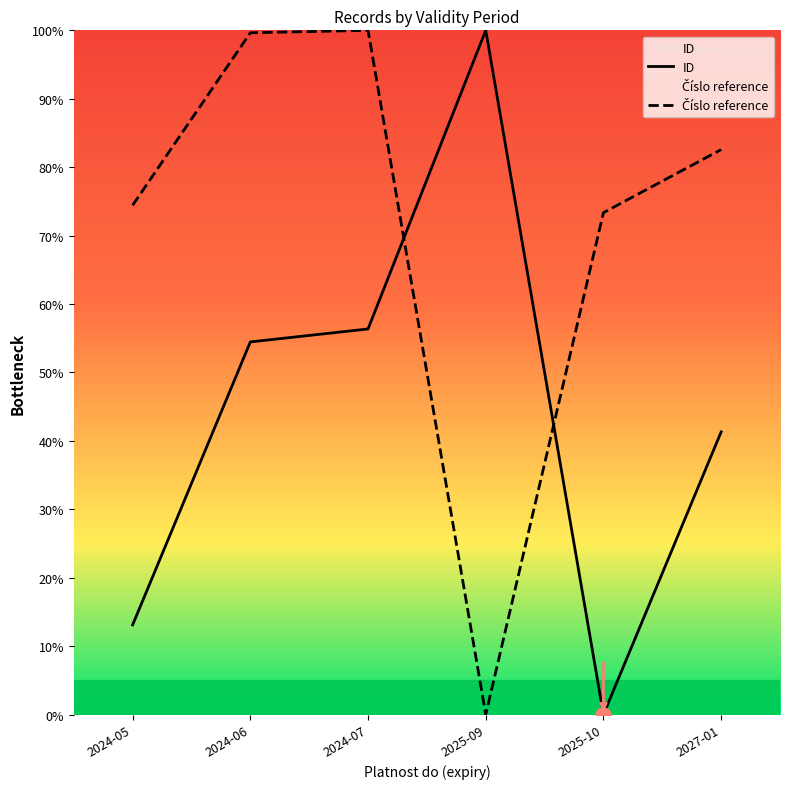

Is the value of ID at 2025-10 greater than the value of Číslo reference at 2024-05?

No